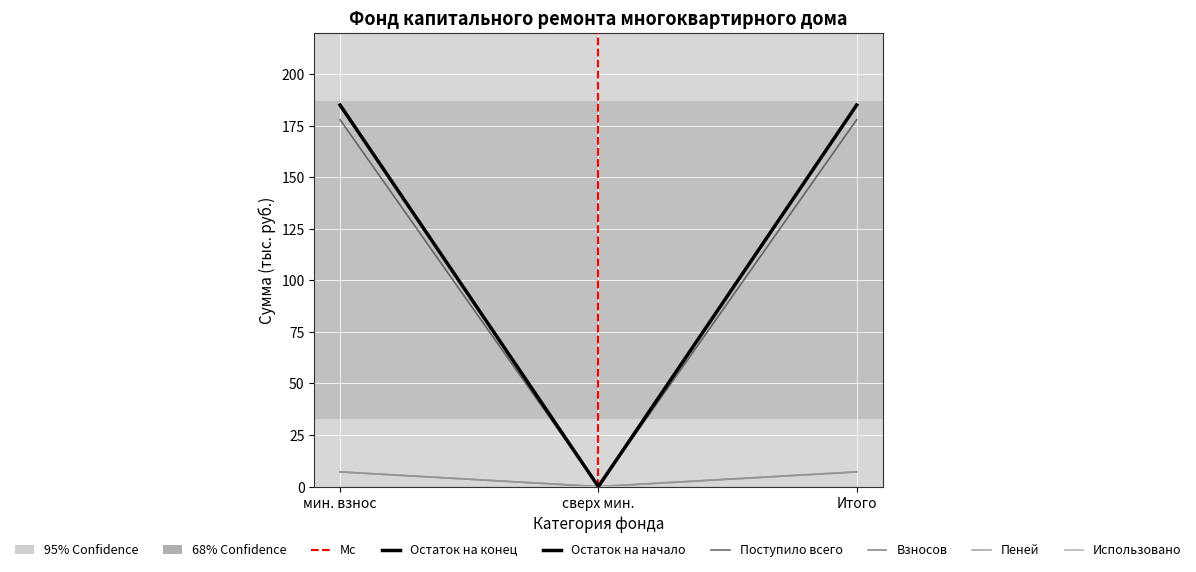

Does the chart have visible grid lines?

Yes